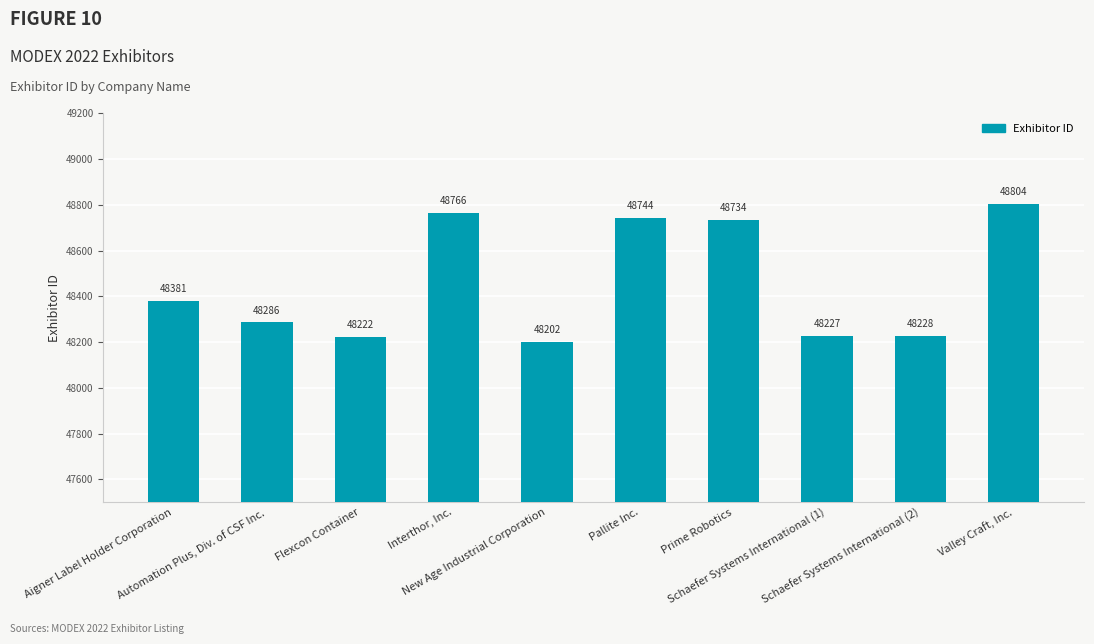

Which category has the lowest value across all series?

New Age Industrial Corporation